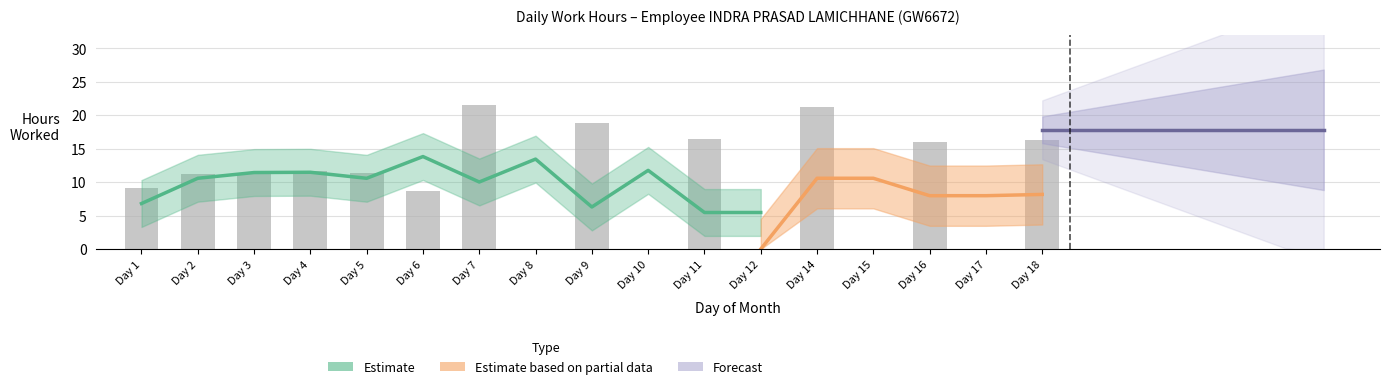

What is the value of the Estimate bar at the 3rd from the left?

11.3